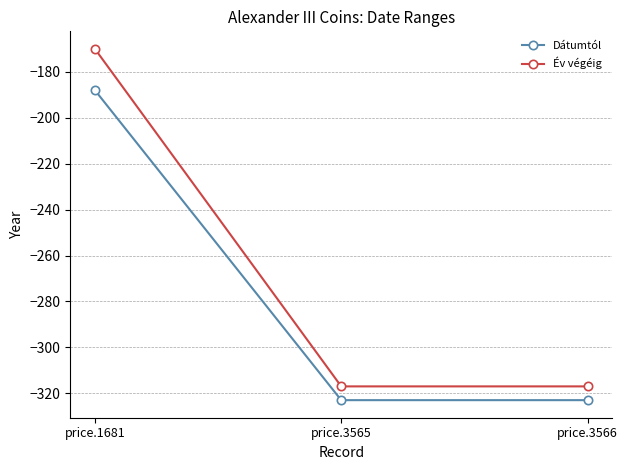

Which label corresponds to the largest value in the chart?

price.1681